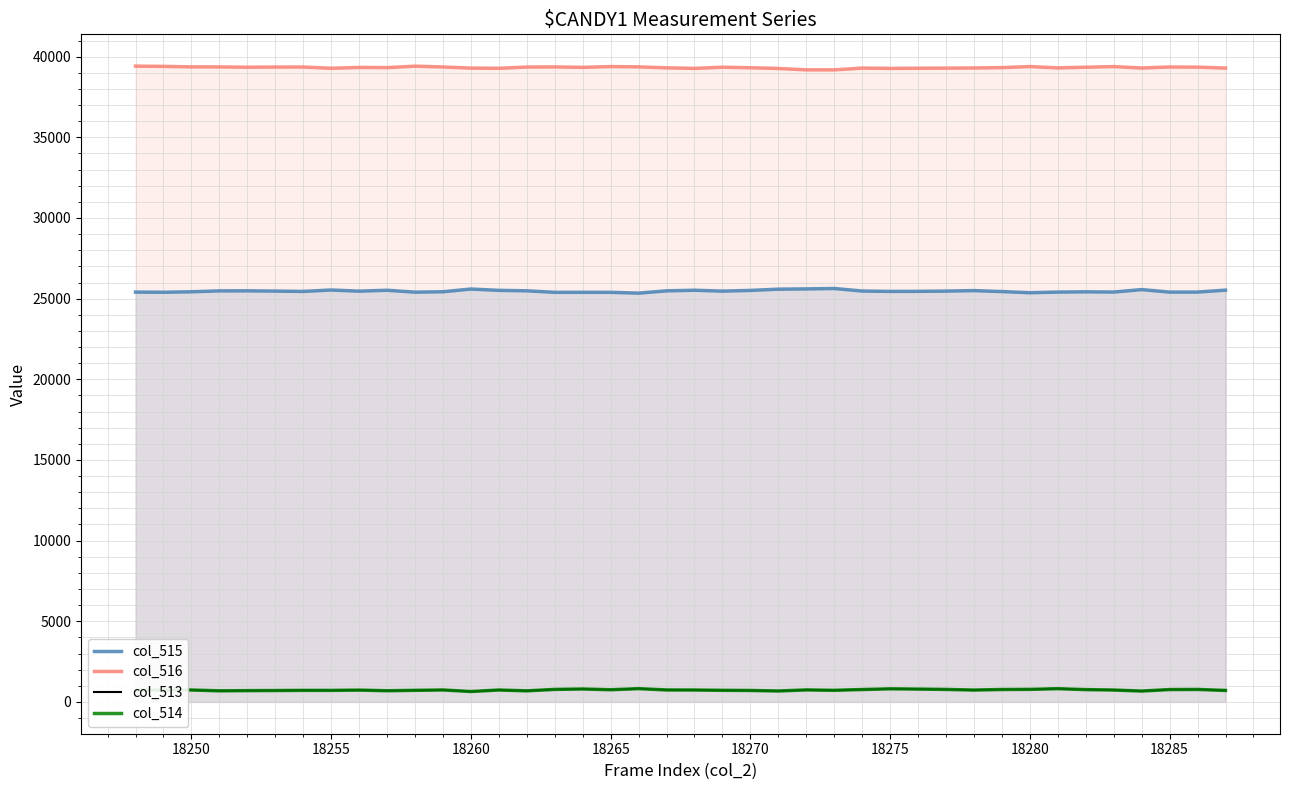

The col_515 series shows 25368 at 18280. True or false?

True